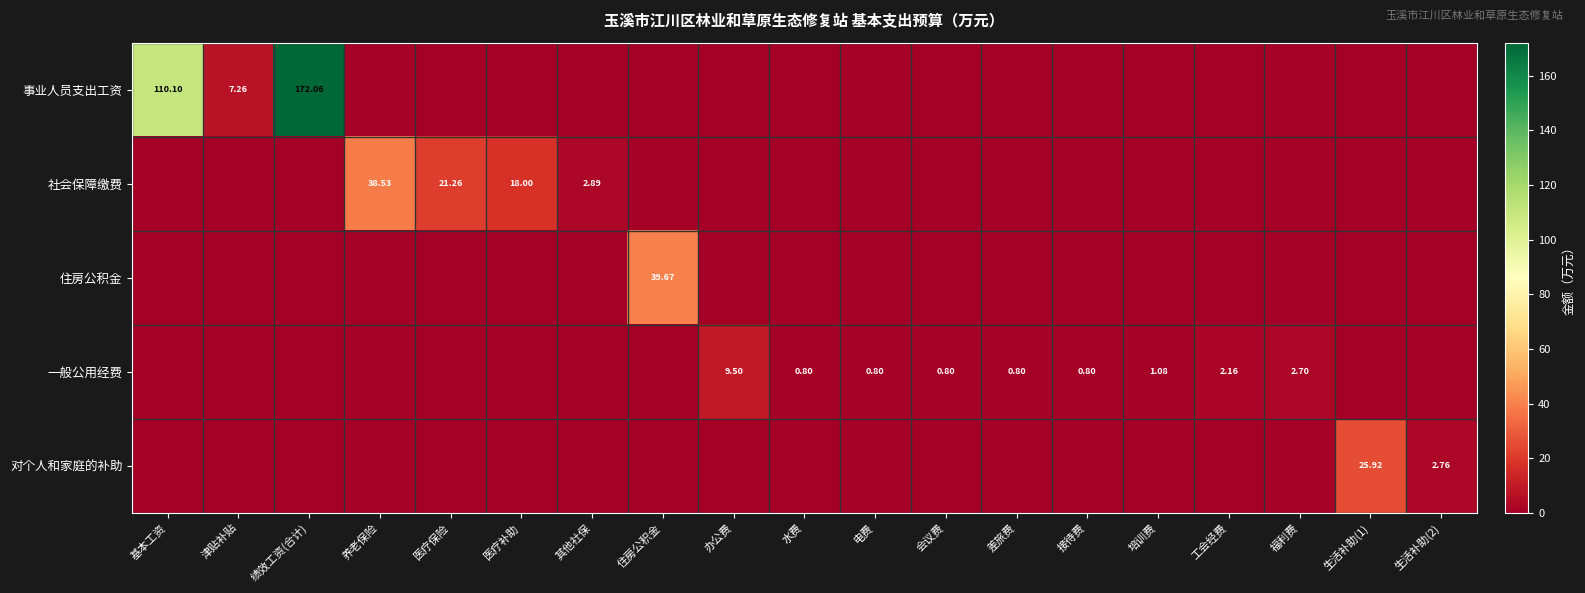

Which series has the widest spread of values?

事业人员支出工资